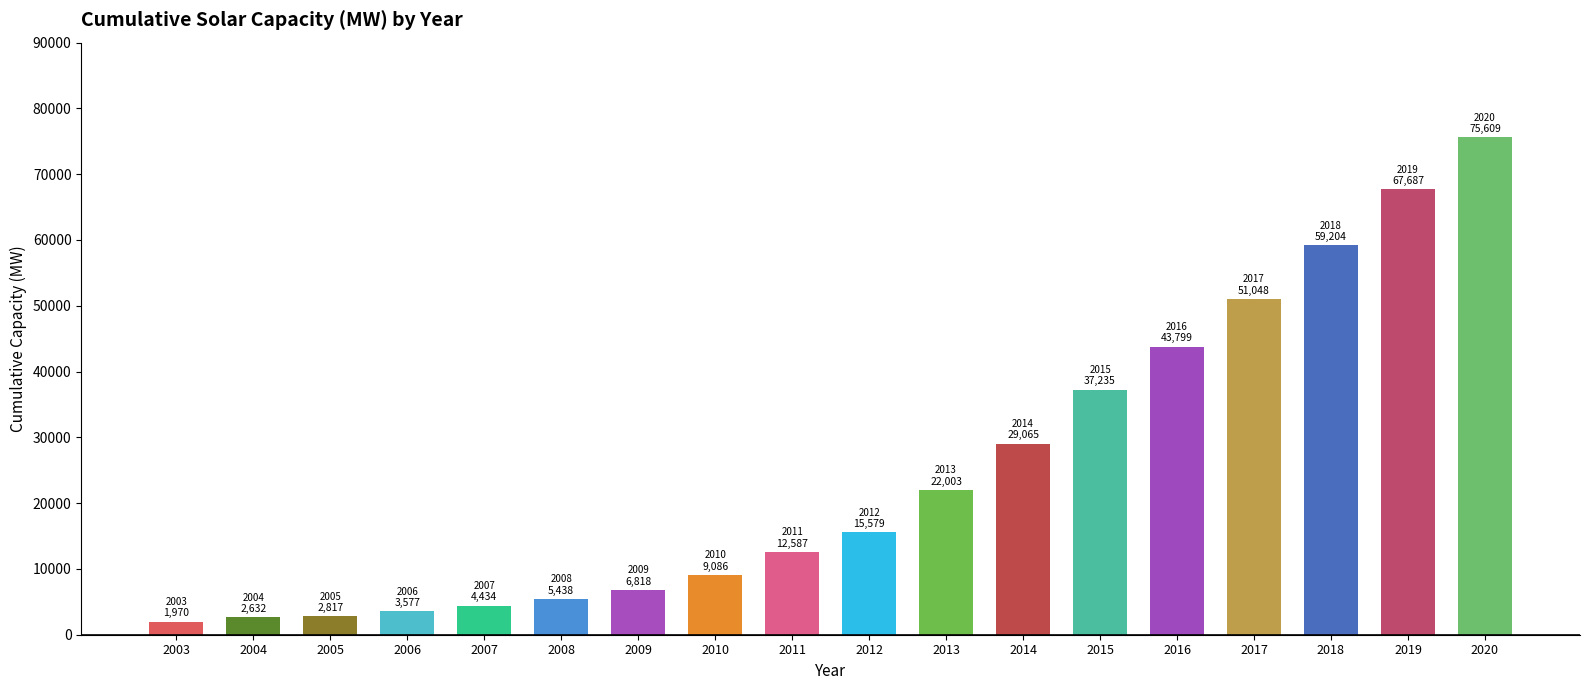

Approximately how many times larger is the value at 2014 compared to 2019?

0.4